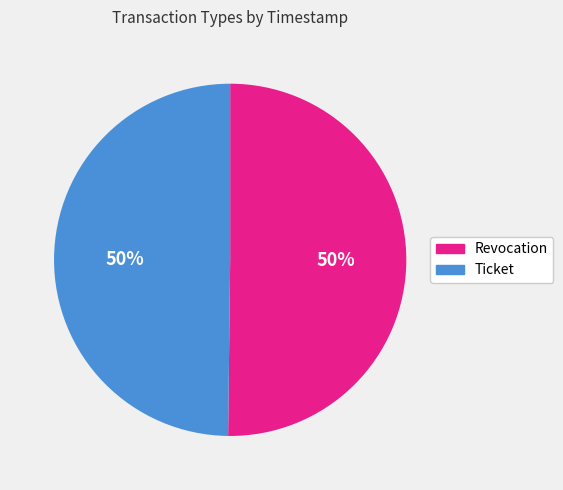

Do Revocation and Ticket together represent more than half of the pie?

Yes